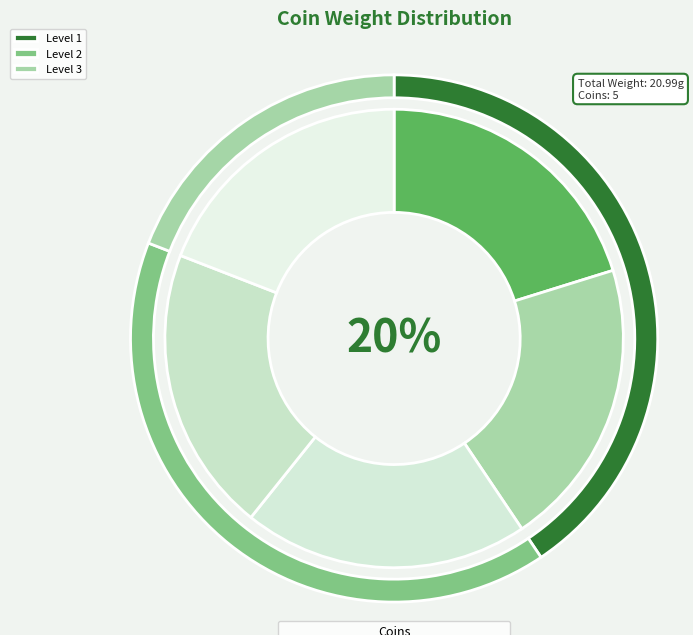

How many slices are in this pie chart?

5